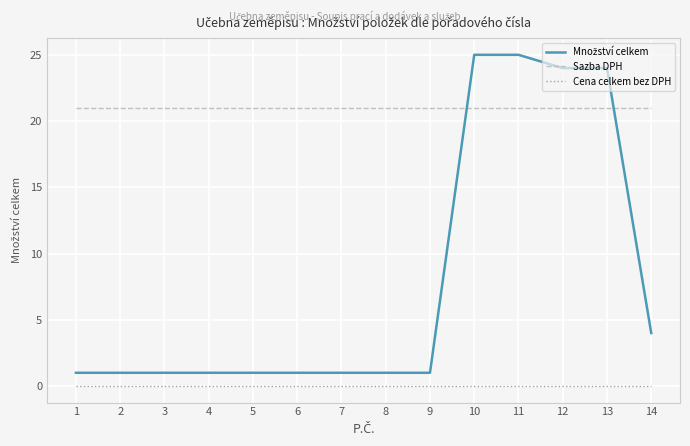

Which series has the largest total across all categories?

Sazba DPH